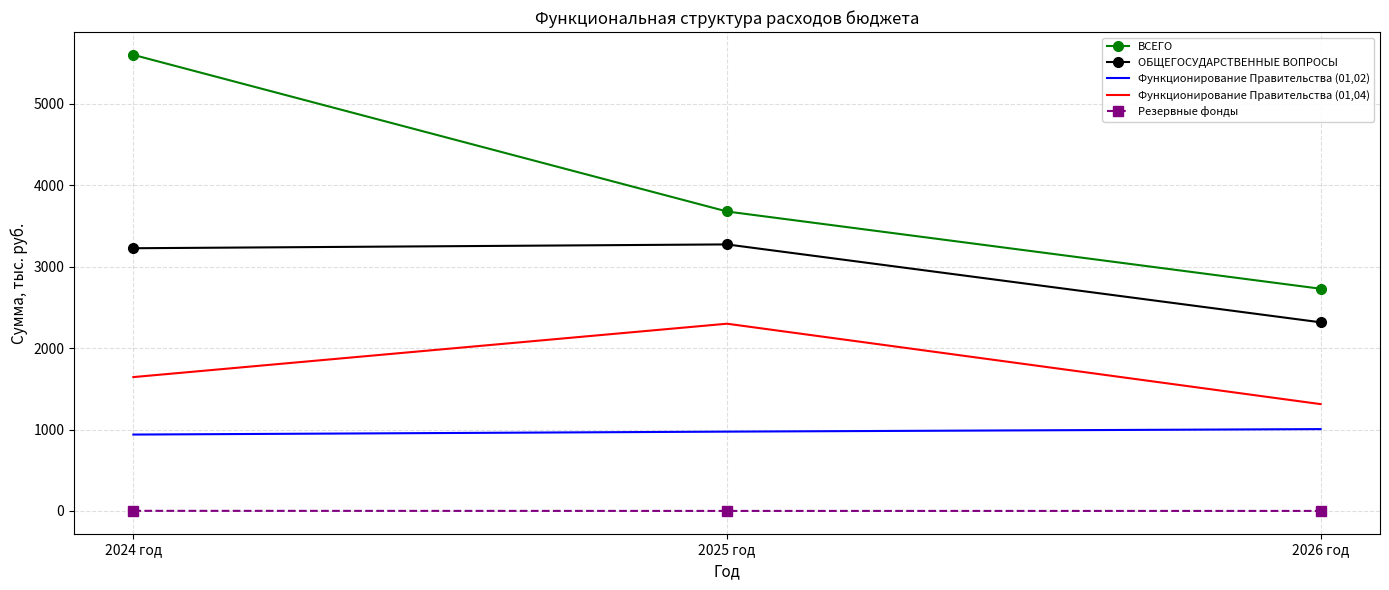

Which label corresponds to the largest value in the chart?

2024 год